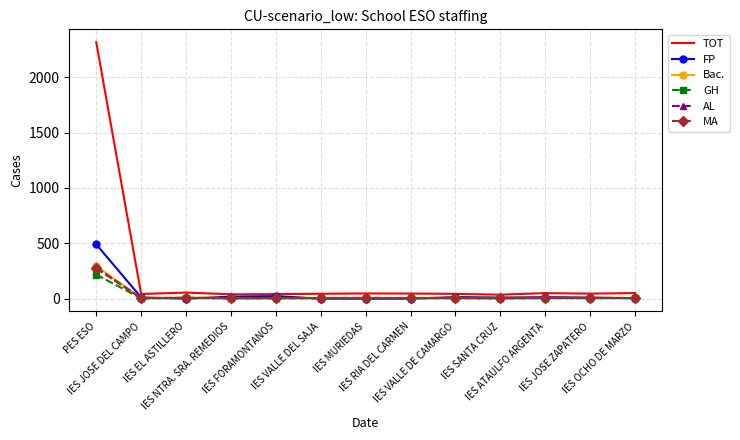

What is the difference between the second highest and second lowest values in the AL series?

3